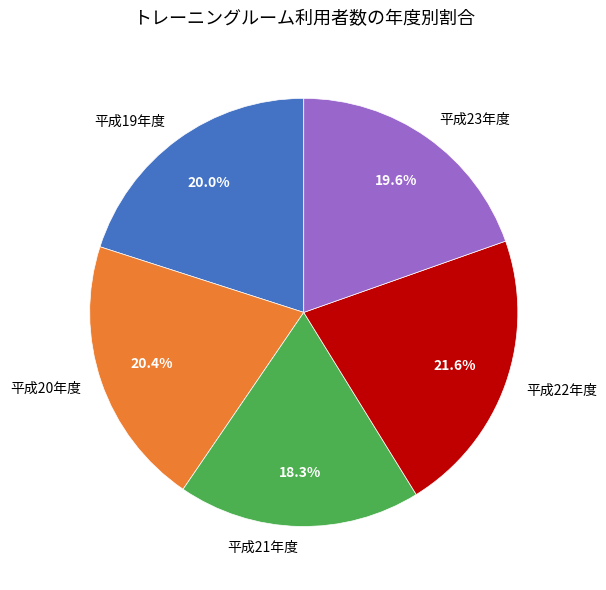

Is it true that 平成21年度 is 18% of the pie?

True